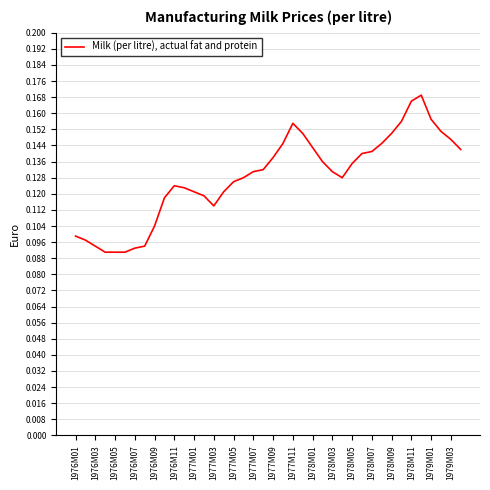

The chart shows a value of 0.0 at 1979M01. True or false?

False